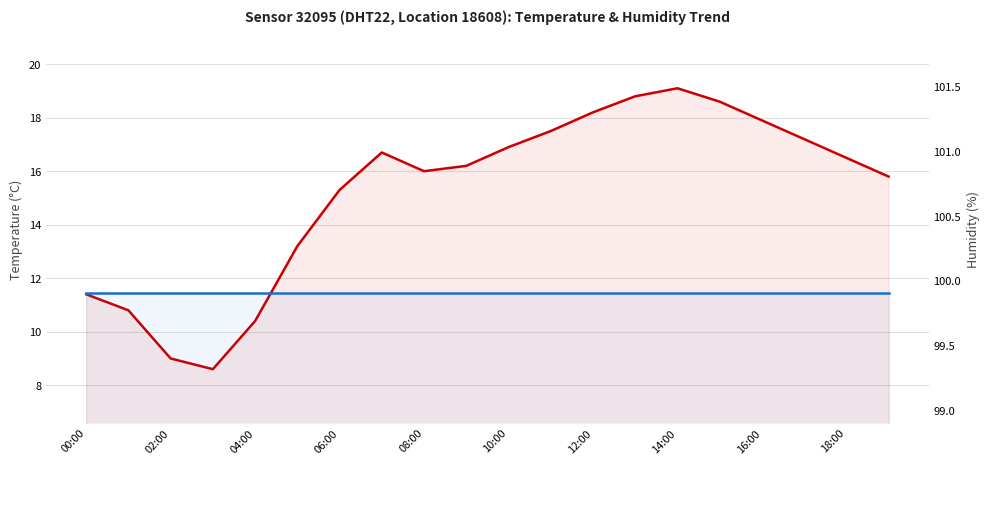

Does the chart display data point markers on the line(s)?

No